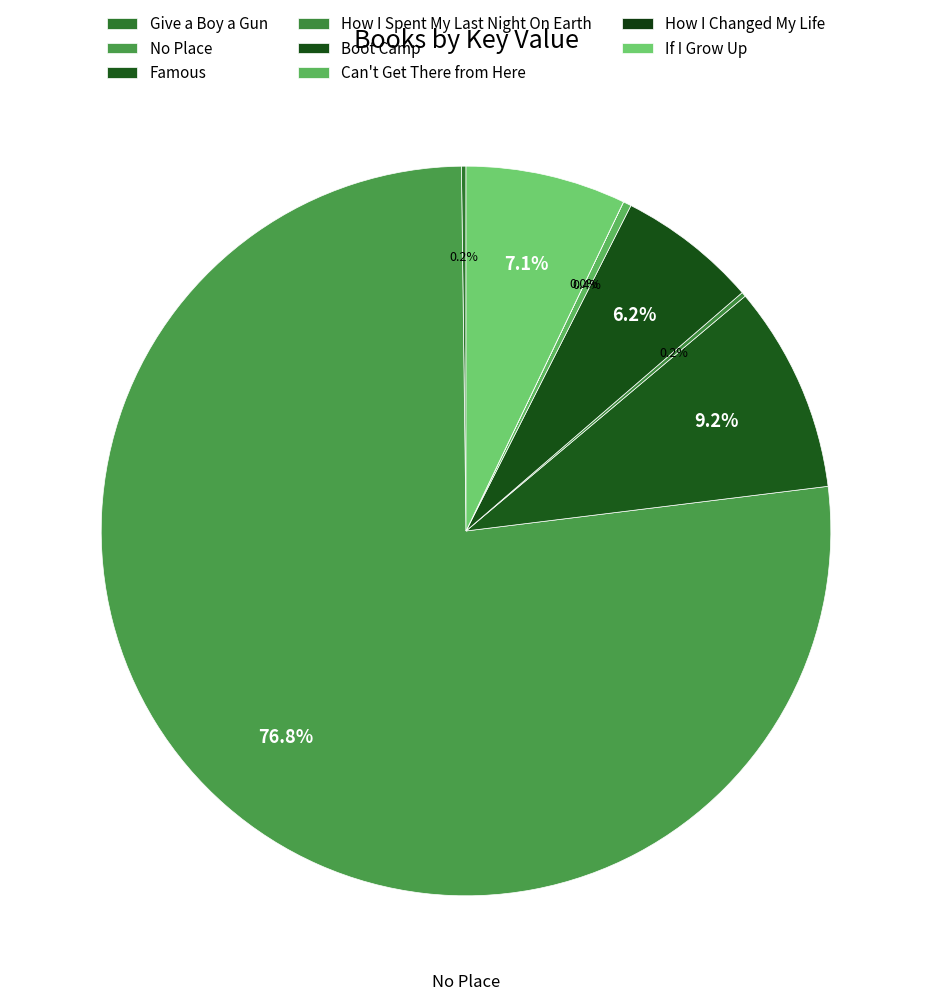

Combined, do Can't Get There from Here and Boot Camp account for over 50%?

No